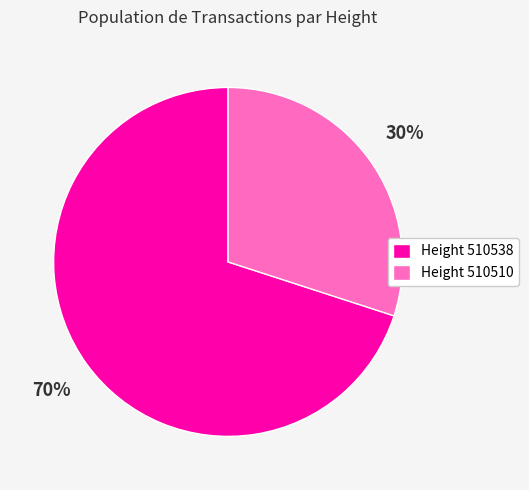

Is it true that Height 510510 is 30% of the pie?

True